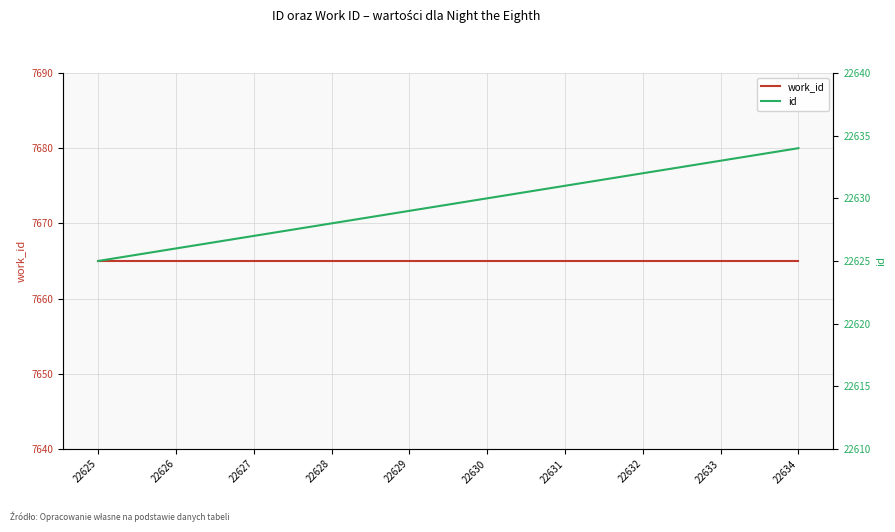

Which series has the largest total across all categories?

id